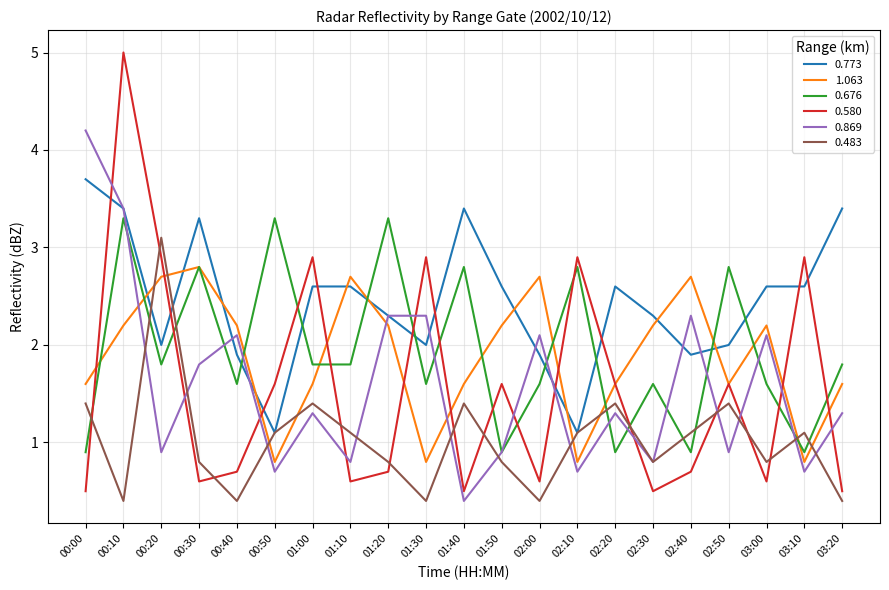

Reading right to left, list all the values displayed in this chart.

0.773: 03:20=3.4	03:10=2.6	03:00=2.6	02:50=2.0	02:40=1.9	02:30=2.3	02:20=2.6	02:10=1.1	02:00=1.9	01:50=2.6	01:40=3.4	01:30=2.0	01:20=2.3	01:10=2.6	01:00=2.6	00:50=1.1	00:40=1.9	00:30=3.3	00:20=2.0	00:10=3.4	00:00=3.7
1.063: 03:20=1.6	03:10=0.8	03:00=2.2	02:50=1.6	02:40=2.7	02:30=2.2	02:20=1.6	02:10=0.8	02:00=2.7	01:50=2.2	01:40=1.6	01:30=0.8	01:20=2.2	01:10=2.7	01:00=1.6	00:50=0.8	00:40=2.2	00:30=2.8	00:20=2.7	00:10=2.2	00:00=1.6
0.676: 03:20=1.8	03:10=0.9	03:00=1.6	02:50=2.8	02:40=0.9	02:30=1.6	02:20=0.9	02:10=2.8	02:00=1.6	01:50=0.9	01:40=2.8	01:30=1.6	01:20=3.3	01:10=1.8	01:00=1.8	00:50=3.3	00:40=1.6	00:30=2.8	00:20=1.8	00:10=3.3	00:00=0.9
0.580: 03:20=0.5	03:10=2.9	03:00=0.6	02:50=1.6	02:40=0.7	02:30=0.5	02:20=1.6	02:10=2.9	02:00=0.6	01:50=1.6	01:40=0.5	01:30=2.9	01:20=0.7	01:10=0.6	01:00=2.9	00:50=1.6	00:40=0.7	00:30=0.6	00:20=2.9	00:10=5.0	00:00=0.5
0.869: 03:20=1.3	03:10=0.7	03:00=2.1	02:50=0.9	02:40=2.3	02:30=0.8	02:20=1.3	02:10=0.7	02:00=2.1	01:50=0.9	01:40=0.4	01:30=2.3	01:20=2.3	01:10=0.8	01:00=1.3	00:50=0.7	00:40=2.1	00:30=1.8	00:20=0.9	00:10=3.4	00:00=4.2
0.483: 03:20=0.4	03:10=1.1	03:00=0.8	02:50=1.4	02:40=1.1	02:30=0.8	02:20=1.4	02:10=1.1	02:00=0.4	01:50=0.8	01:40=1.4	01:30=0.4	01:20=0.8	01:10=1.1	01:00=1.4	00:50=1.1	00:40=0.4	00:30=0.8	00:20=3.1	00:10=0.4	00:00=1.4